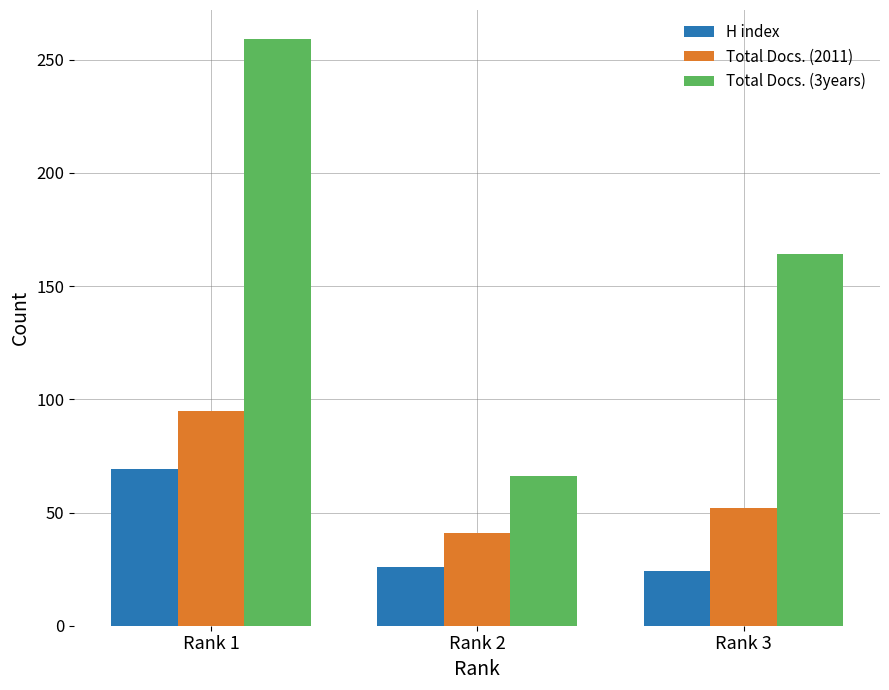

Where does the Total Docs. (2011) series first go above 52?

Rank 1